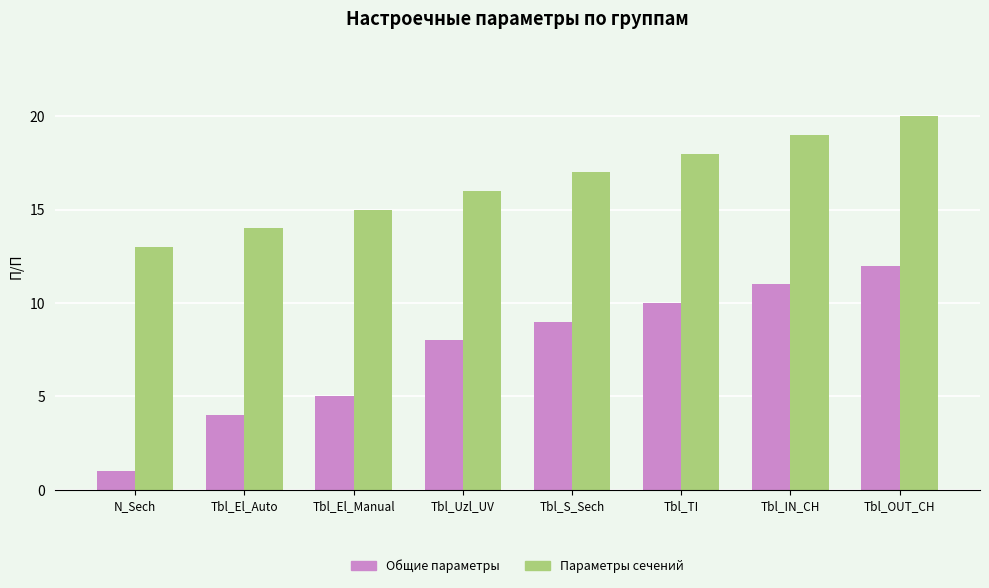

What is the value of the Общие параметры bar at the 5th from the left?

9